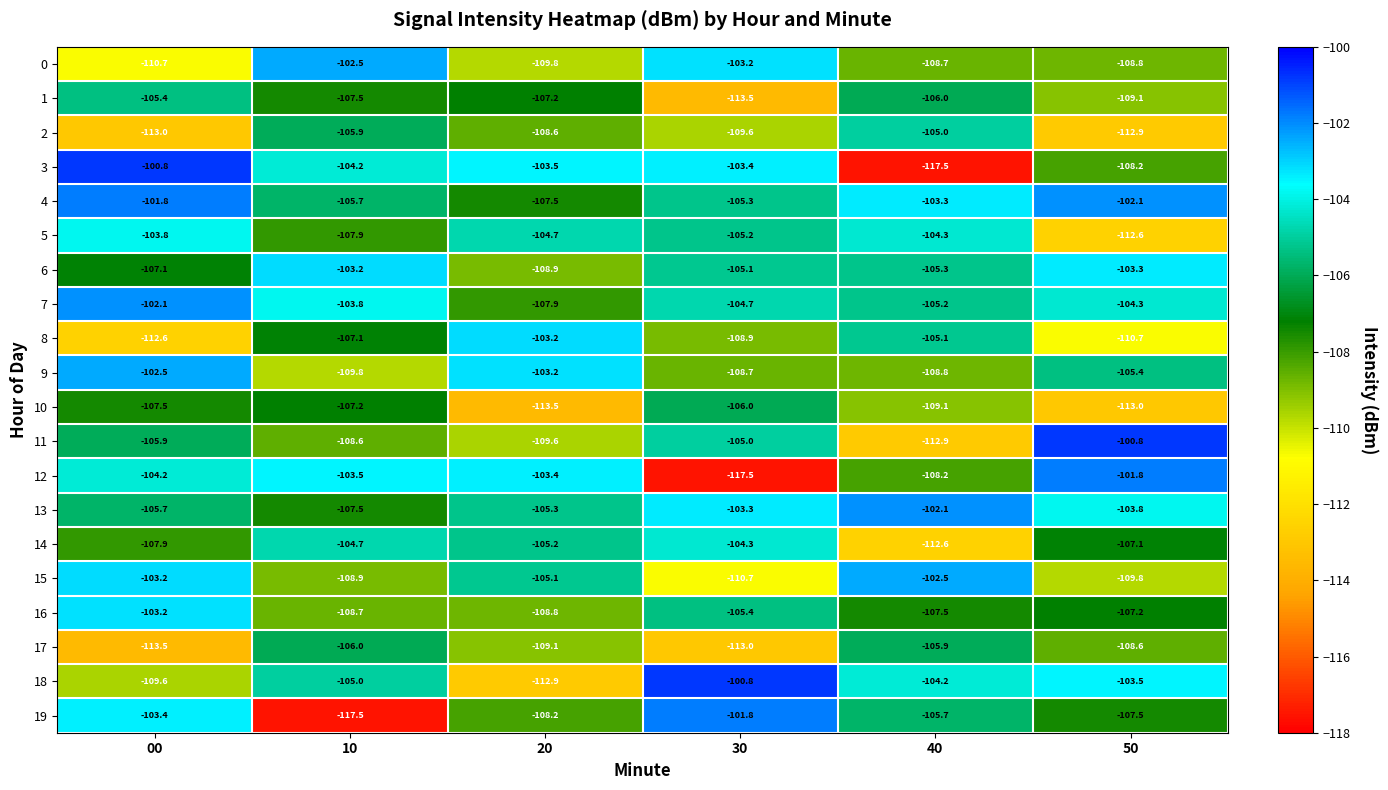

The 11 series shows -197.0 at 20. True or false?

False